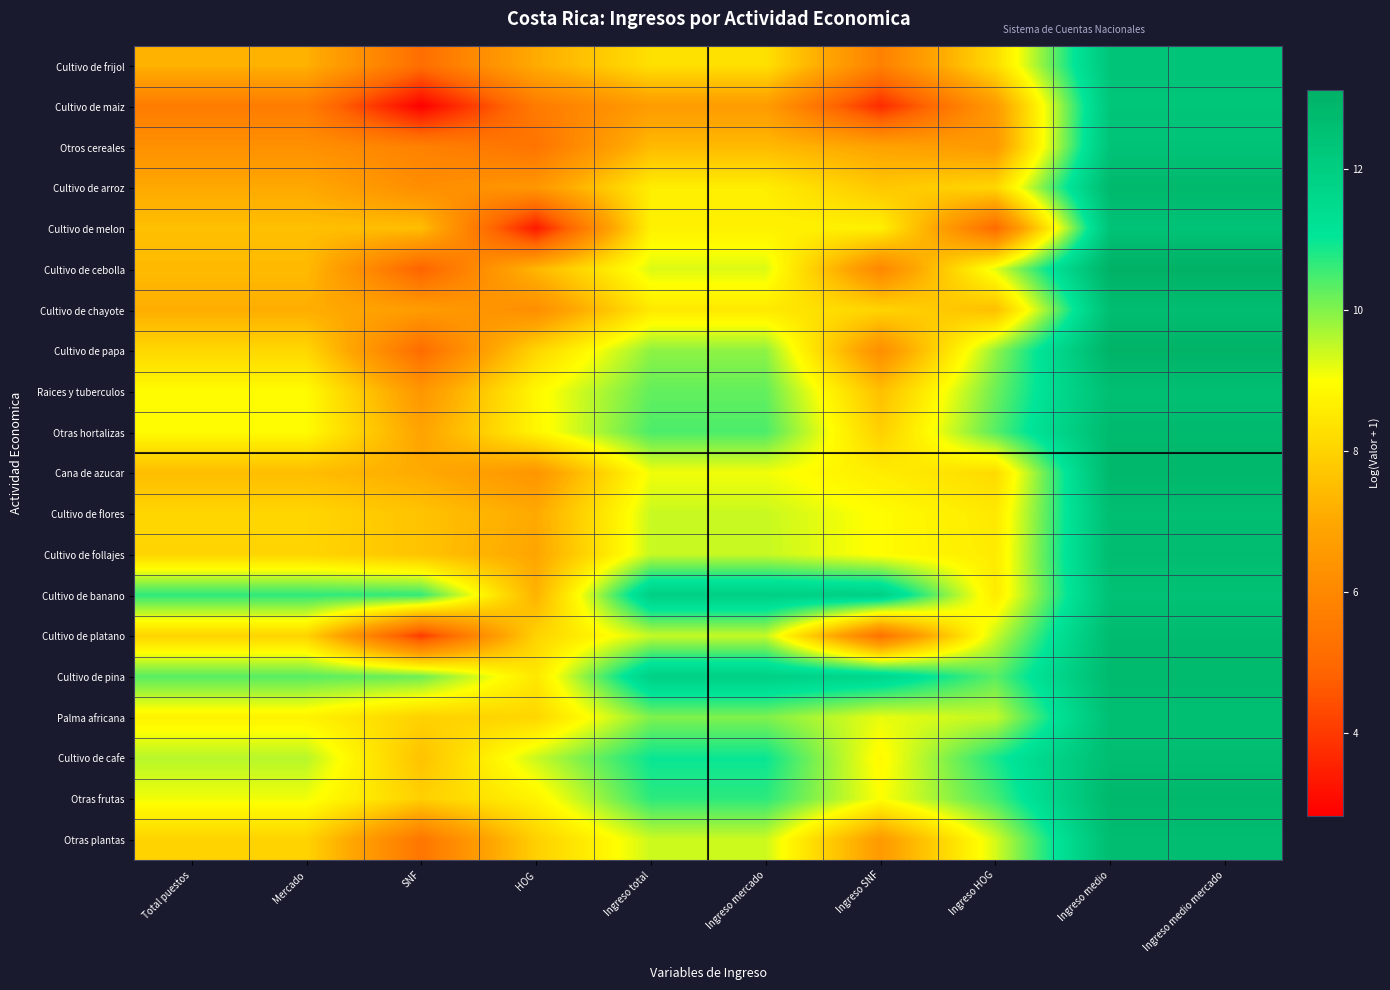

Which has a higher value, Total puestos or HOG?

Total puestos